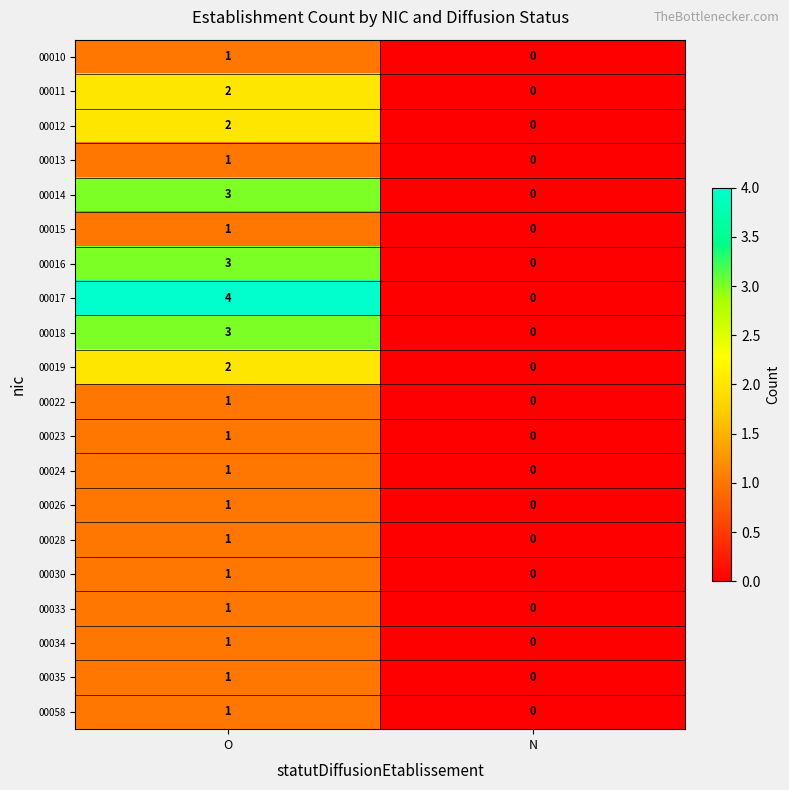

Count the number of categories in the chart.

2